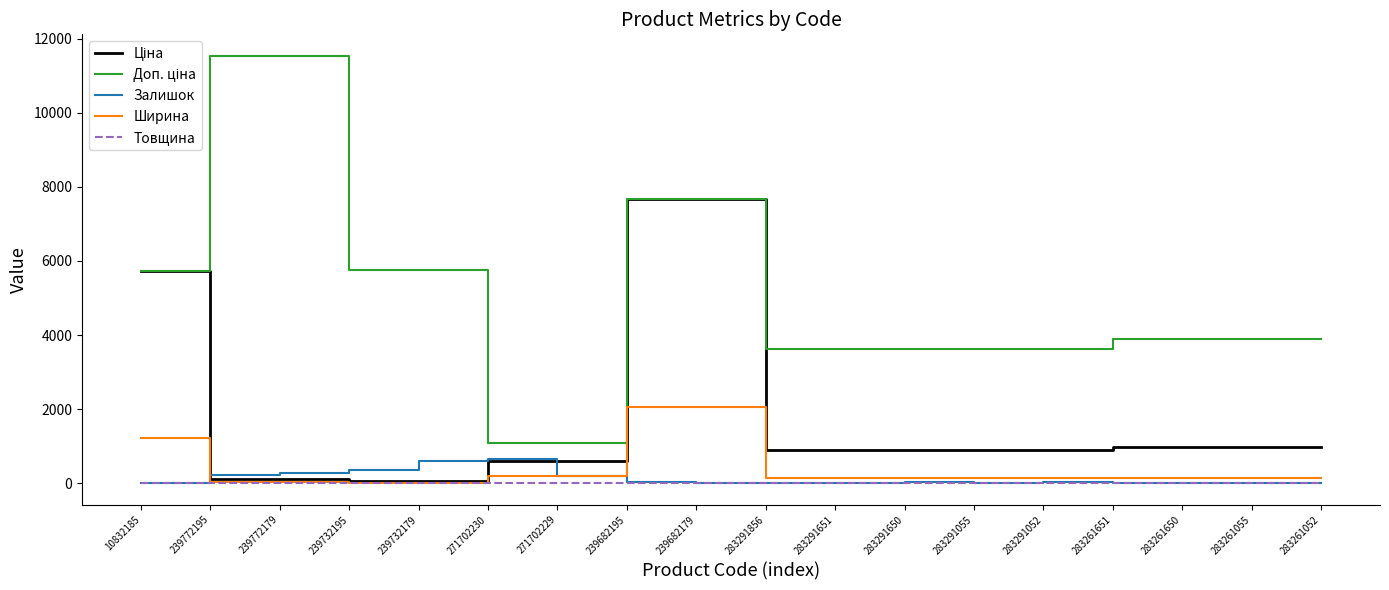

True or false: Залишок and Ширина intersect in this chart.

True